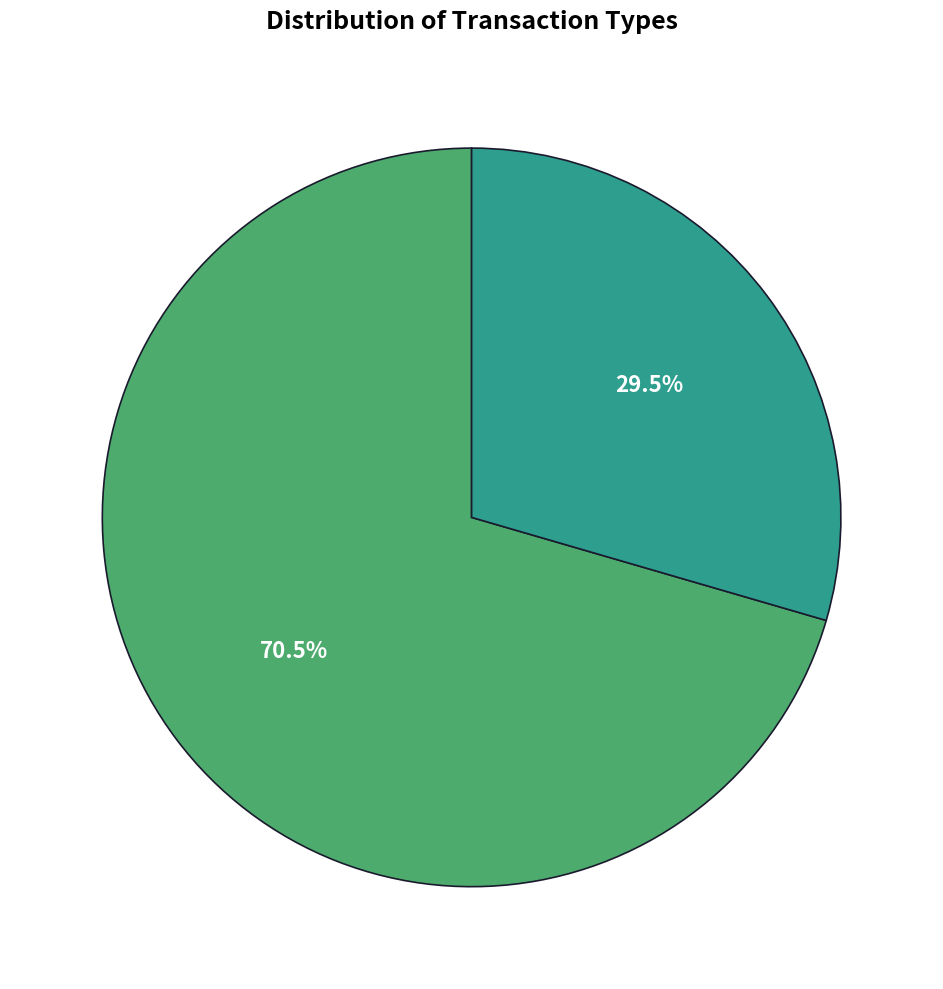

Which slice is the largest?

S (notSubjectToSection16=1)